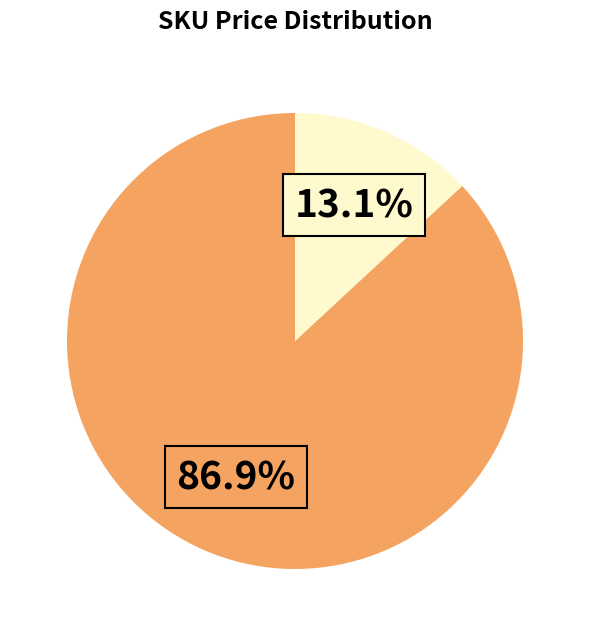

Does any single category account for the majority?

Yes